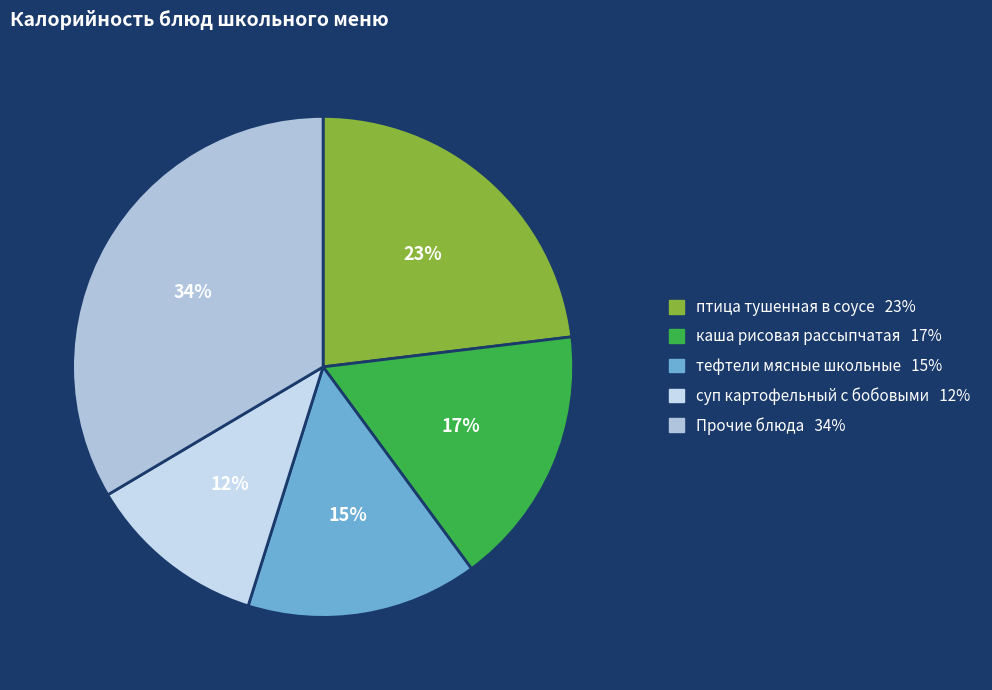

How many segments does this pie chart have?

5